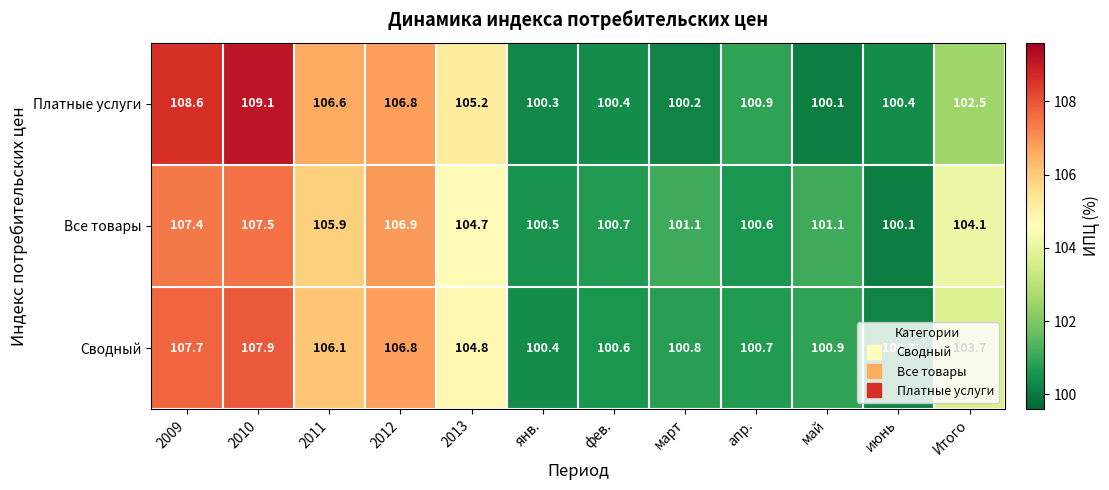

The value of Все товары at 2010 is 107.5. True or false?

True